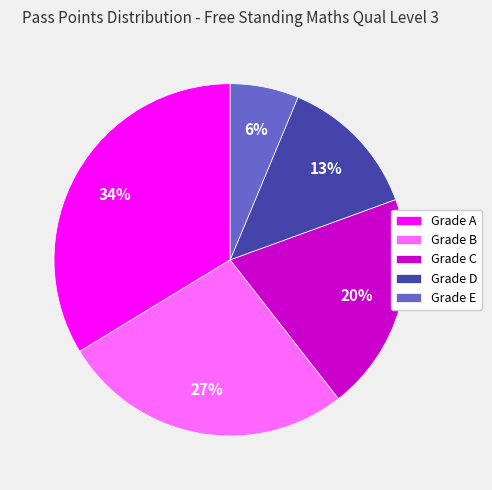

Is it true that Grade C is 34% of the pie?

False